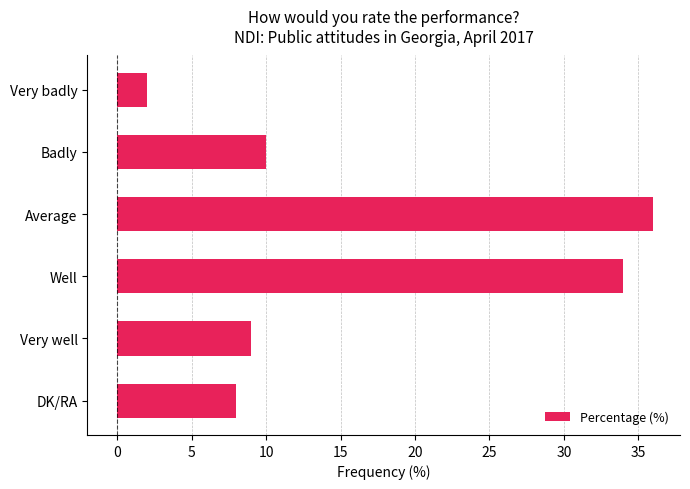

The chart shows a value of 5 at DK/RA. True or false?

False